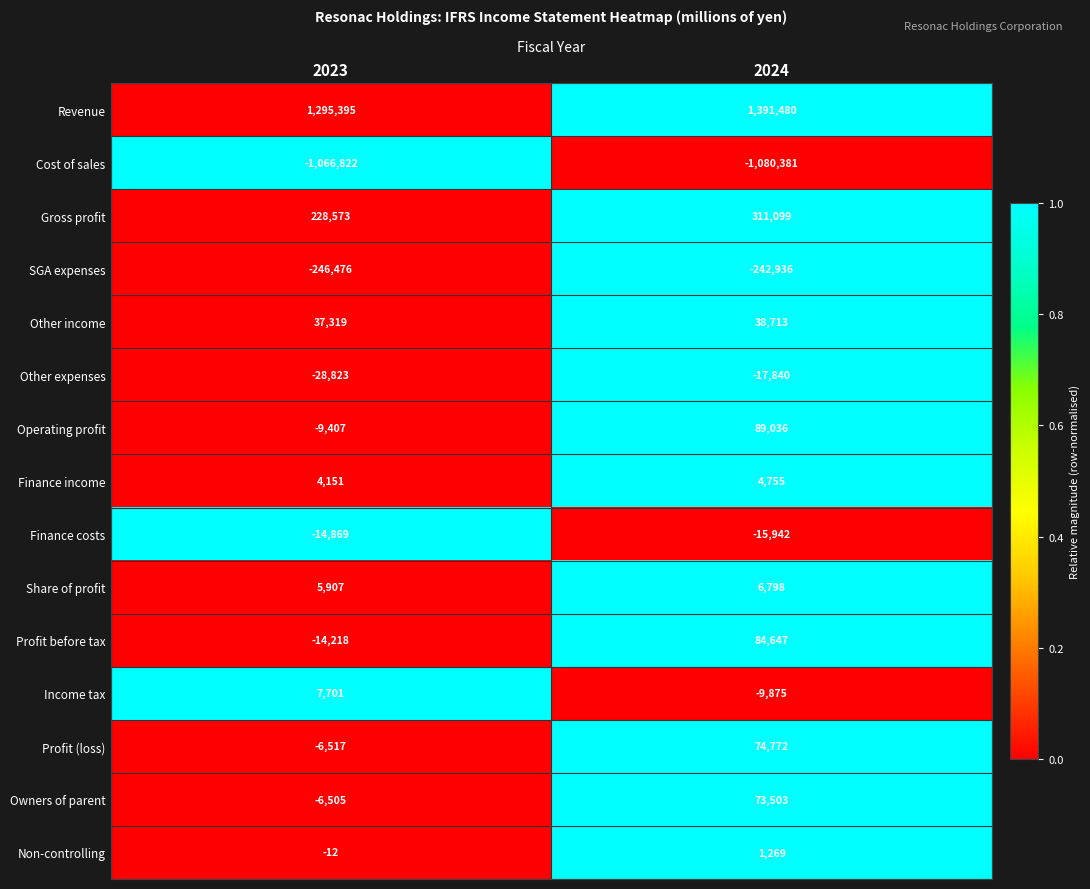

Which series has the largest total across all categories?

Revenue